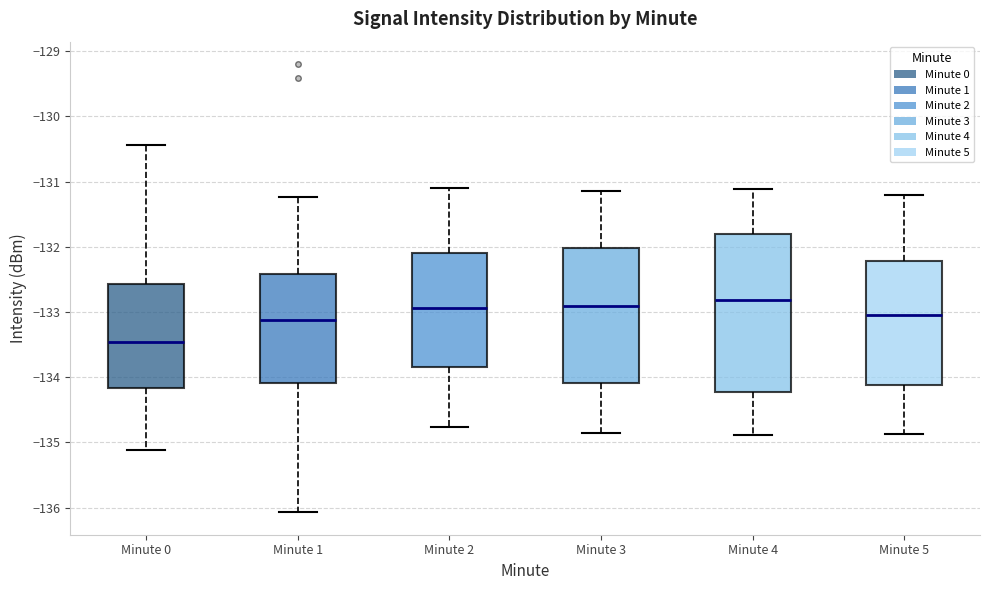

Reading left to right, transcribe this box plot: for each box, give where its median line is, the range the box spans, and where its two whiskers end, as read against the y-axis. The values are not printed on the chart, so give them approximately, as read against the axis.

Minute 0: median -133.5, box -134.2 to -132.6, whiskers -135.1 to -130.4
Minute 1: median -133.1, box -134.1 to -132.4, whiskers -136.1 to -131.2
Minute 2: median -132.9, box -133.8 to -132.1, whiskers -134.8 to -131.1
Minute 3: median -132.9, box -134.1 to -132.0, whiskers -134.9 to -131.1
Minute 4: median -132.8, box -134.2 to -131.8, whiskers -134.9 to -131.1
Minute 5: median -133.0, box -134.1 to -132.2, whiskers -134.9 to -131.2